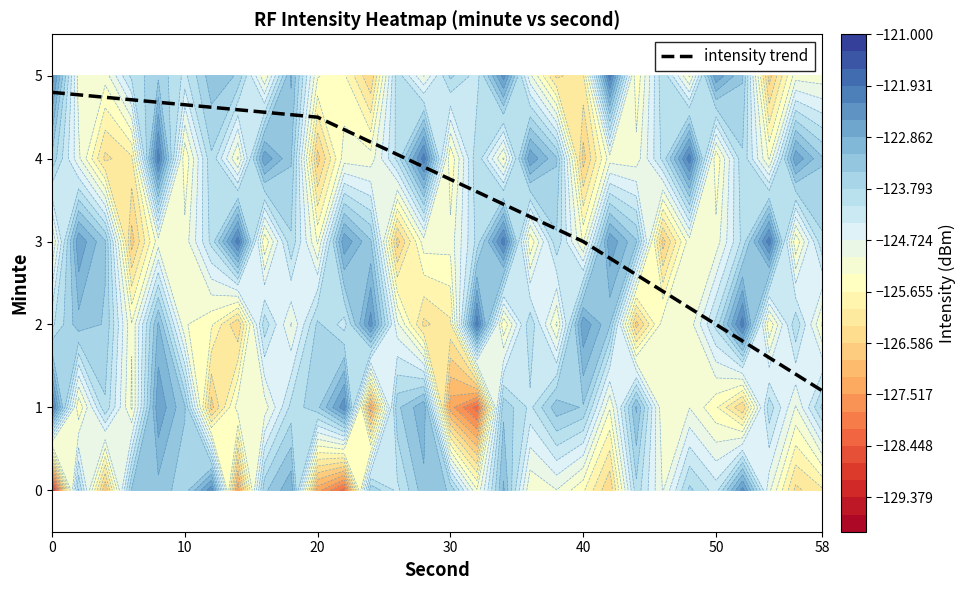

At which label does intensity trend reach its minimum?

58